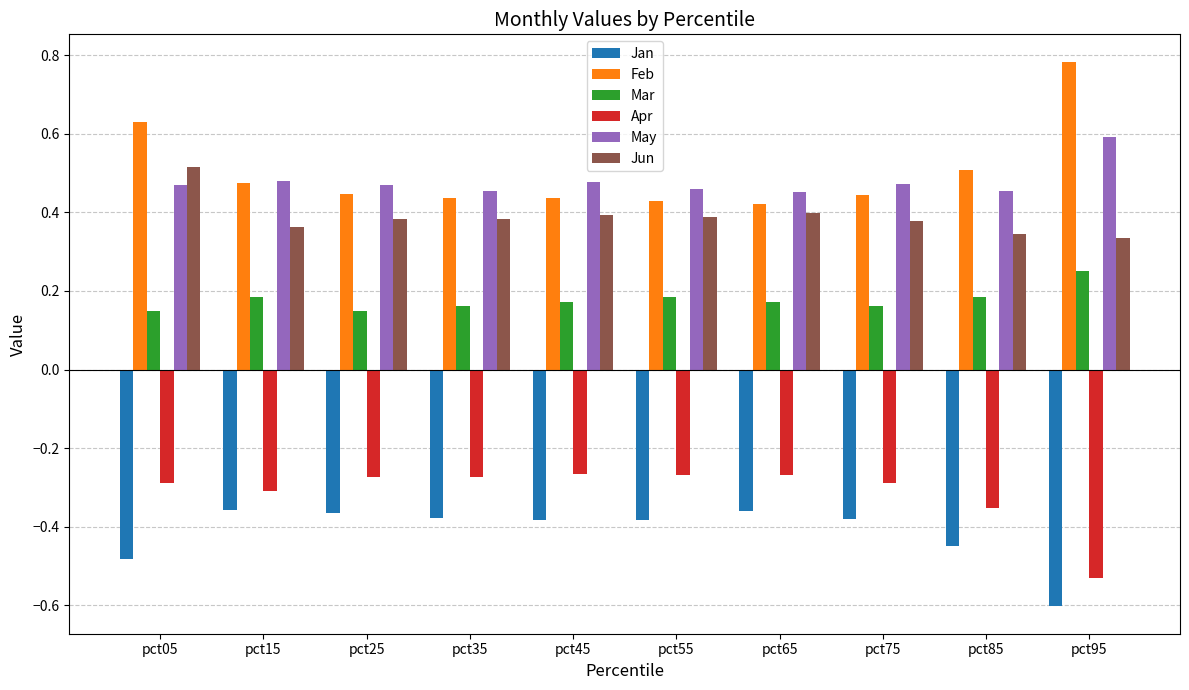

Rank the series by their maximum value, from lowest to highest.

Jan, Apr, Mar, Jun, May, Feb